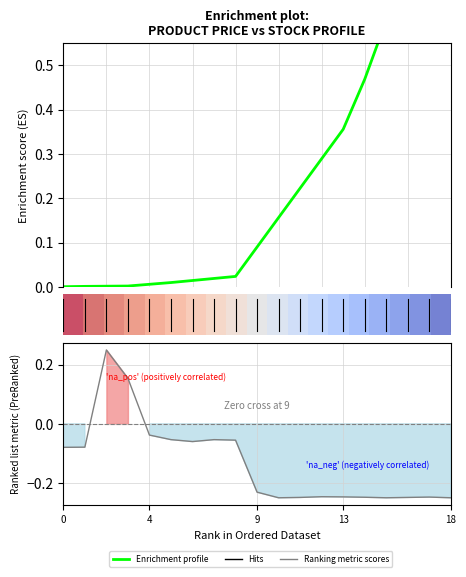

Is the value of Ranking metric scores at 12 greater than the value of row_0 at 2?

No